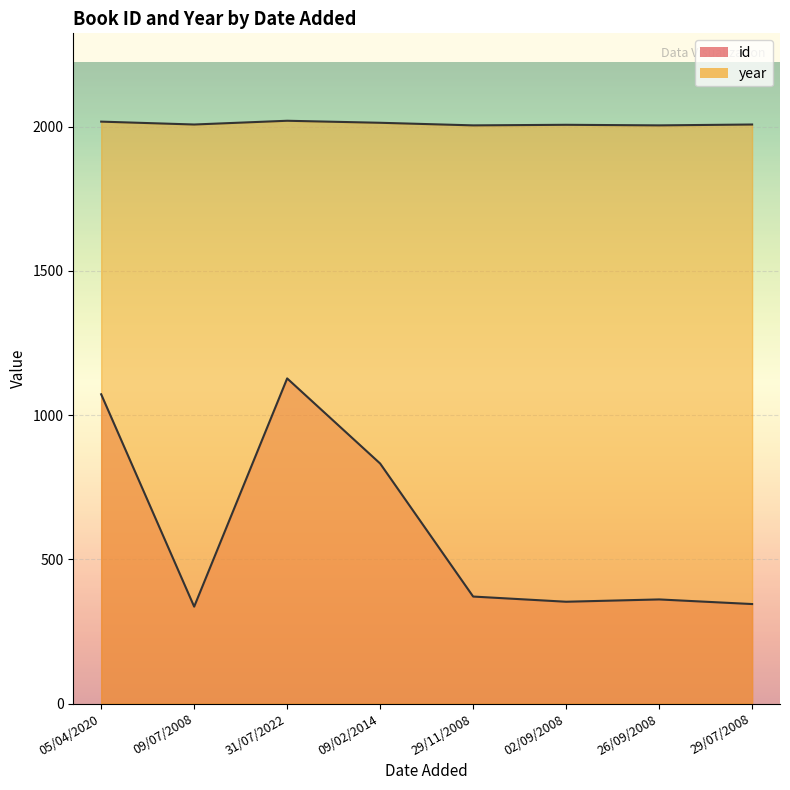

List the series in order of their overall mean, lowest first.

id, year